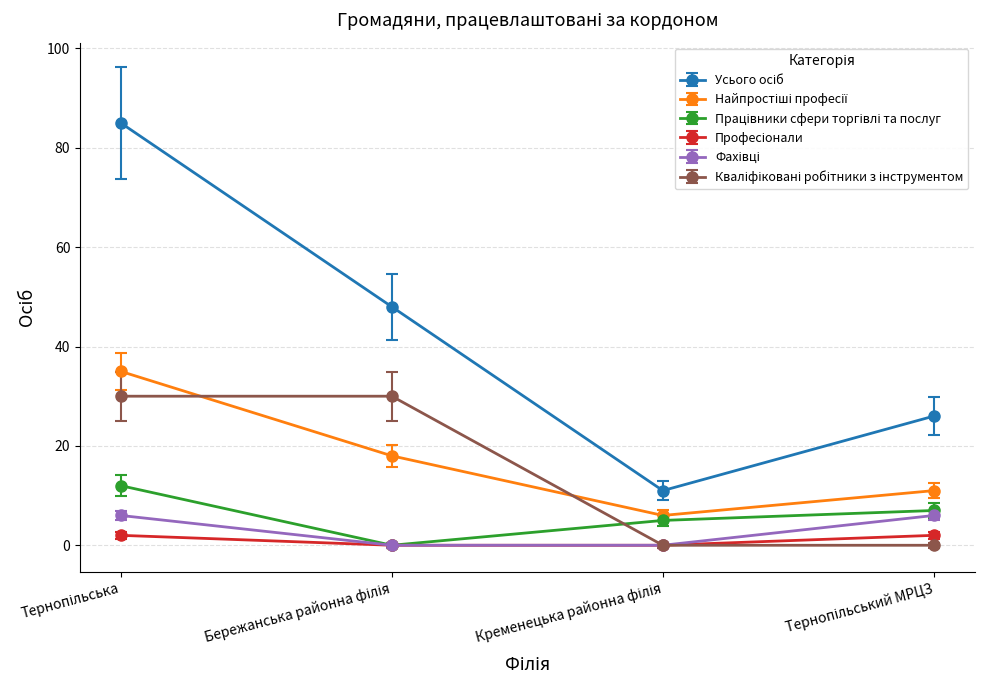

At which label is Кваліфіковані робітники з інструментом closest to 15?

Тернопільська